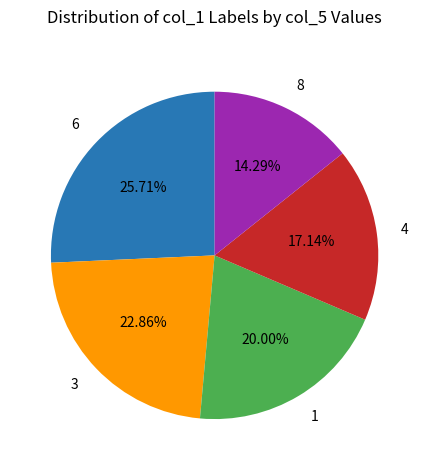

Is there any slice that represents more than half of the pie?

No